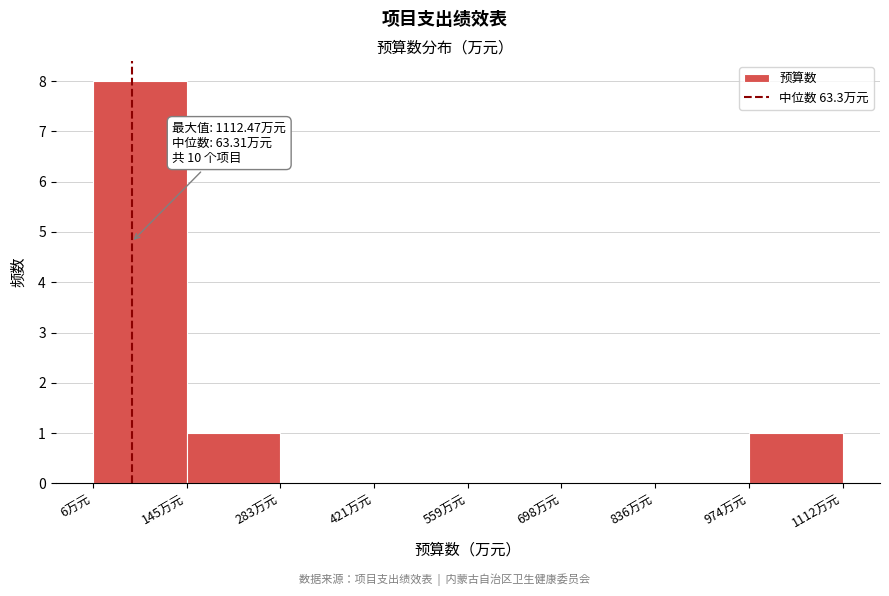

Over which range of the x-axis is the bar tallest?

0 to 140